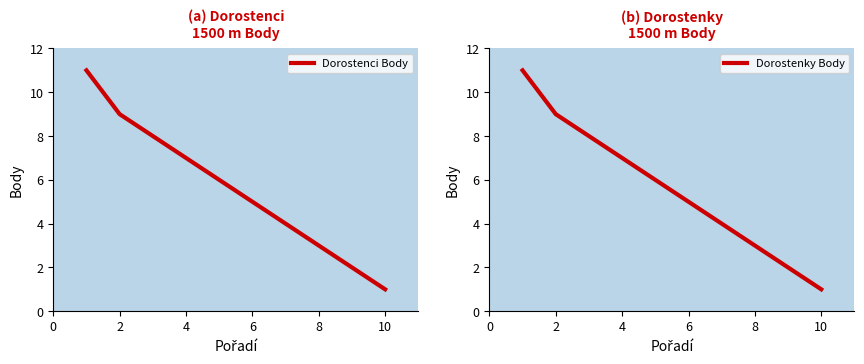

What are all the series names shown in the legend?

Dorostenci Body, Dorostenky Body